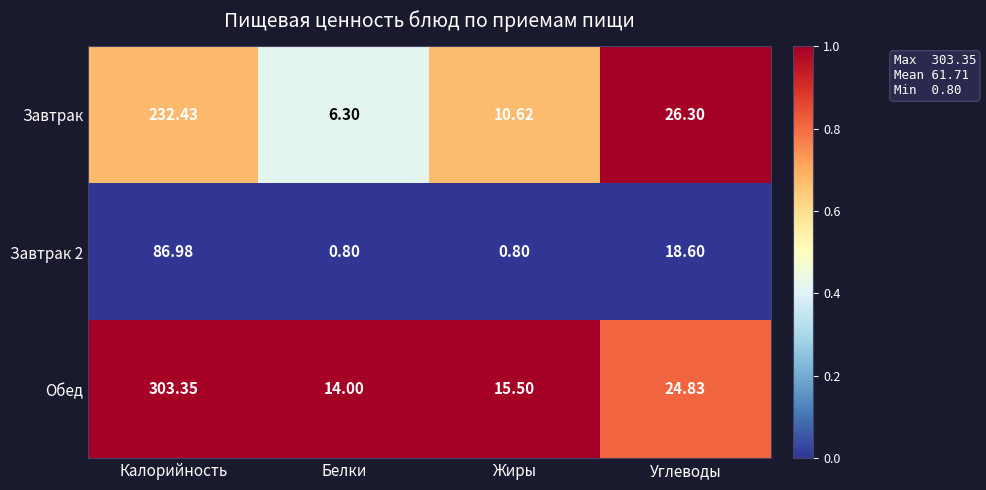

Which label corresponds to the largest value in the chart?

Калорийность